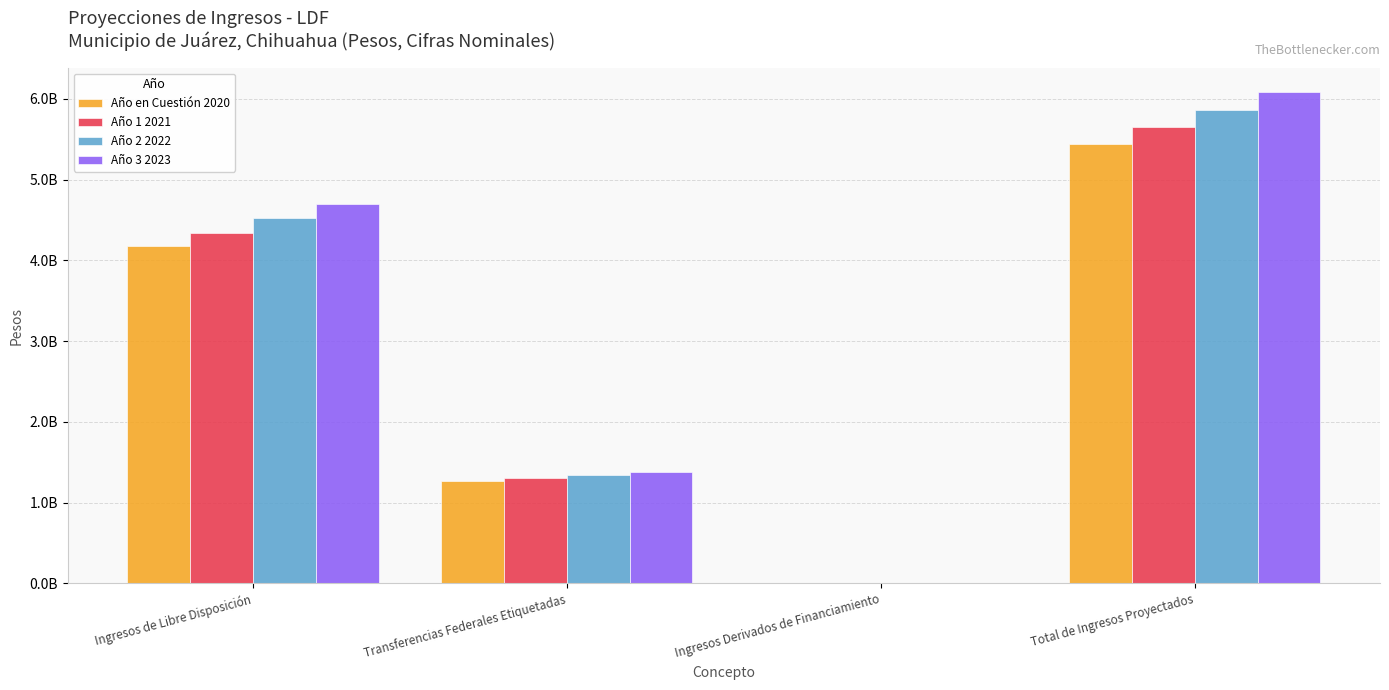

Reading left to right, transcribe all the data shown in this chart.

Año en Cuestión 2020: 4179557265.2	1265138810.0	0.0	5444696075.2
Año 1 2021: 4346372752.7	1303092974.3	0.0	5649465727.0
Año 2 2022: 4520264143.3	1342185763.5	0.0	5862449906.8
Año 3 2023: 4701547286.0	1382451336.4	0.0	6083998622.4